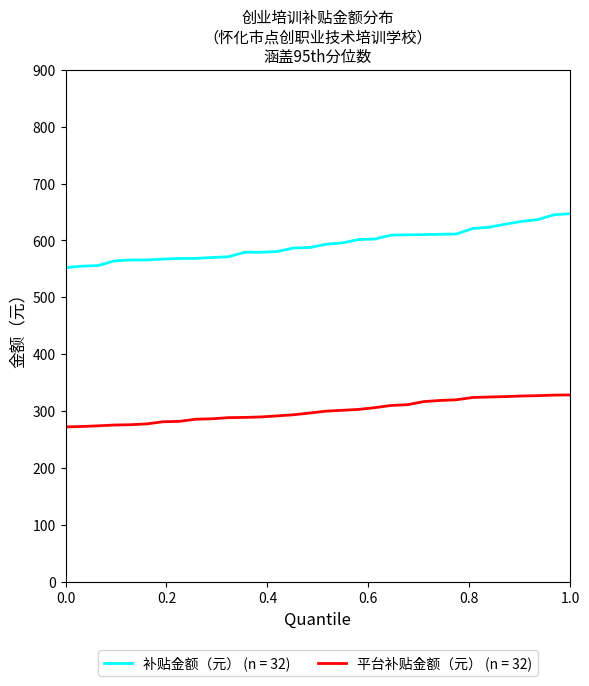

True or false: 补贴金额（元） (n = 32) and 平台补贴金额（元） (n = 32) cross at least once.

False